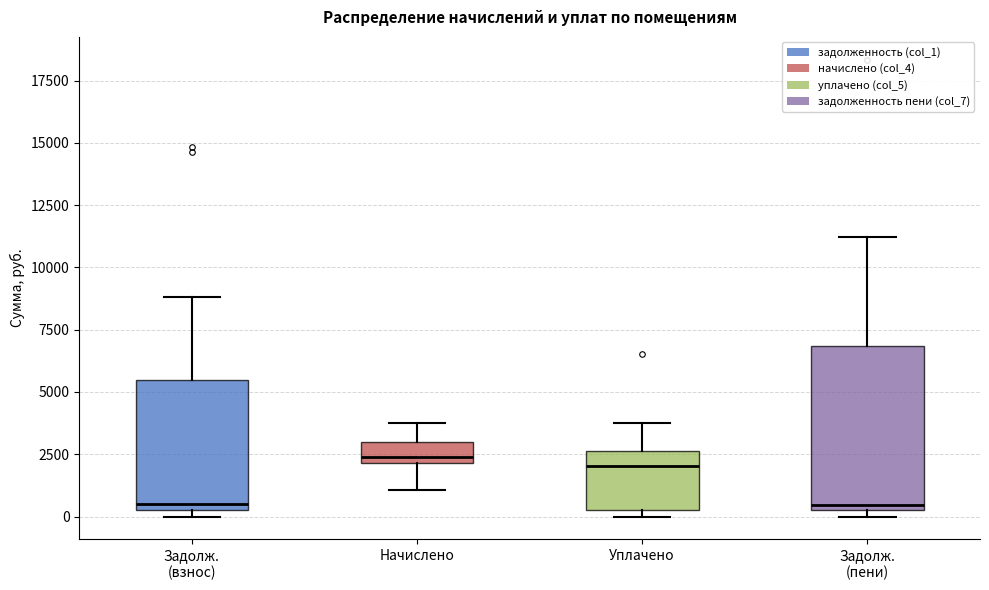

Reading left to right, transcribe this box plot: for each box, give where its median line is, the range the box spans, and where its two whiskers end, as read against the y-axis. The values are not printed on the chart, so give them approximately, as read against the axis.

Задолж. (взнос): median 500, box 0 to 5500, whiskers 0 (just below the box's lower edge) to 9000
Начислено: median 2500, box 2000 to 3000, whiskers 1000 to 4000
Уплачено: median 2000, box 500 to 2500, whiskers 0 to 4000
Задолж. (пени): median 500 (just above the box's lower edge), box 500 to 7000, whiskers 0 to 11000